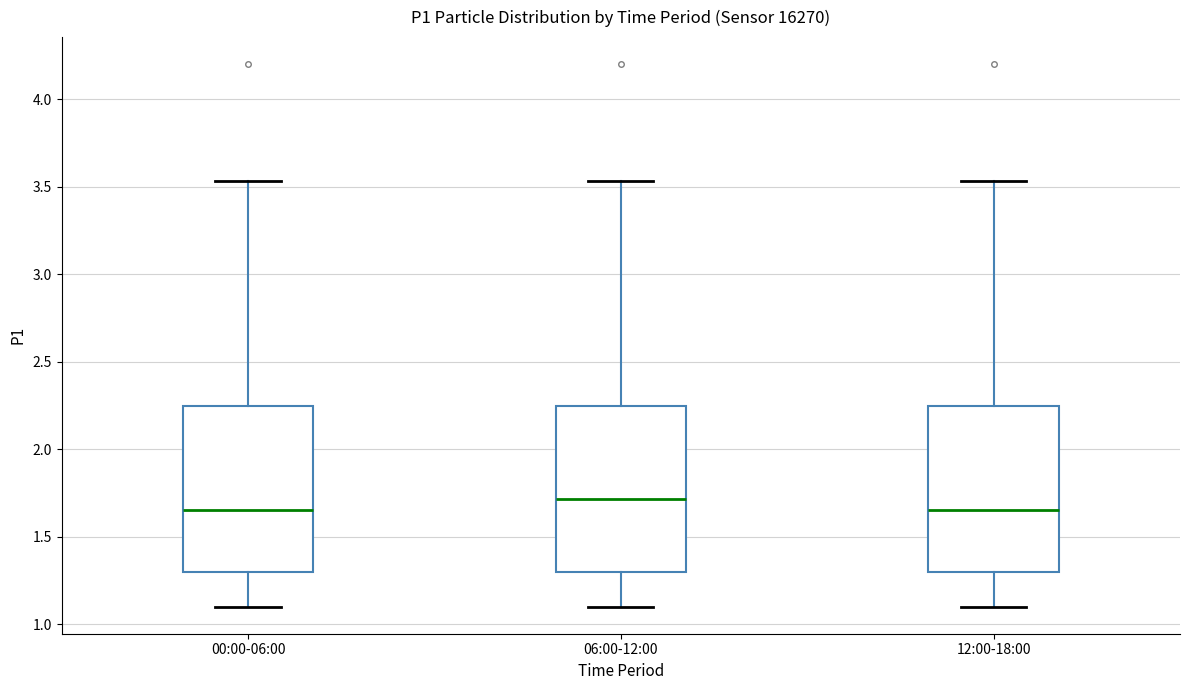

Reading left to right, read every box against the y-axis: the position of its median line, the range the box covers, and the ends of its whiskers. The values are not printed on the chart, so give them approximately, as read against the axis.

00:00-06:00: median 1.65, box 1.30 to 2.25, whiskers 1.10 to 3.55
06:00-12:00: median 1.70, box 1.30 to 2.25, whiskers 1.10 to 3.55
12:00-18:00: median 1.65, box 1.30 to 2.25, whiskers 1.10 to 3.55